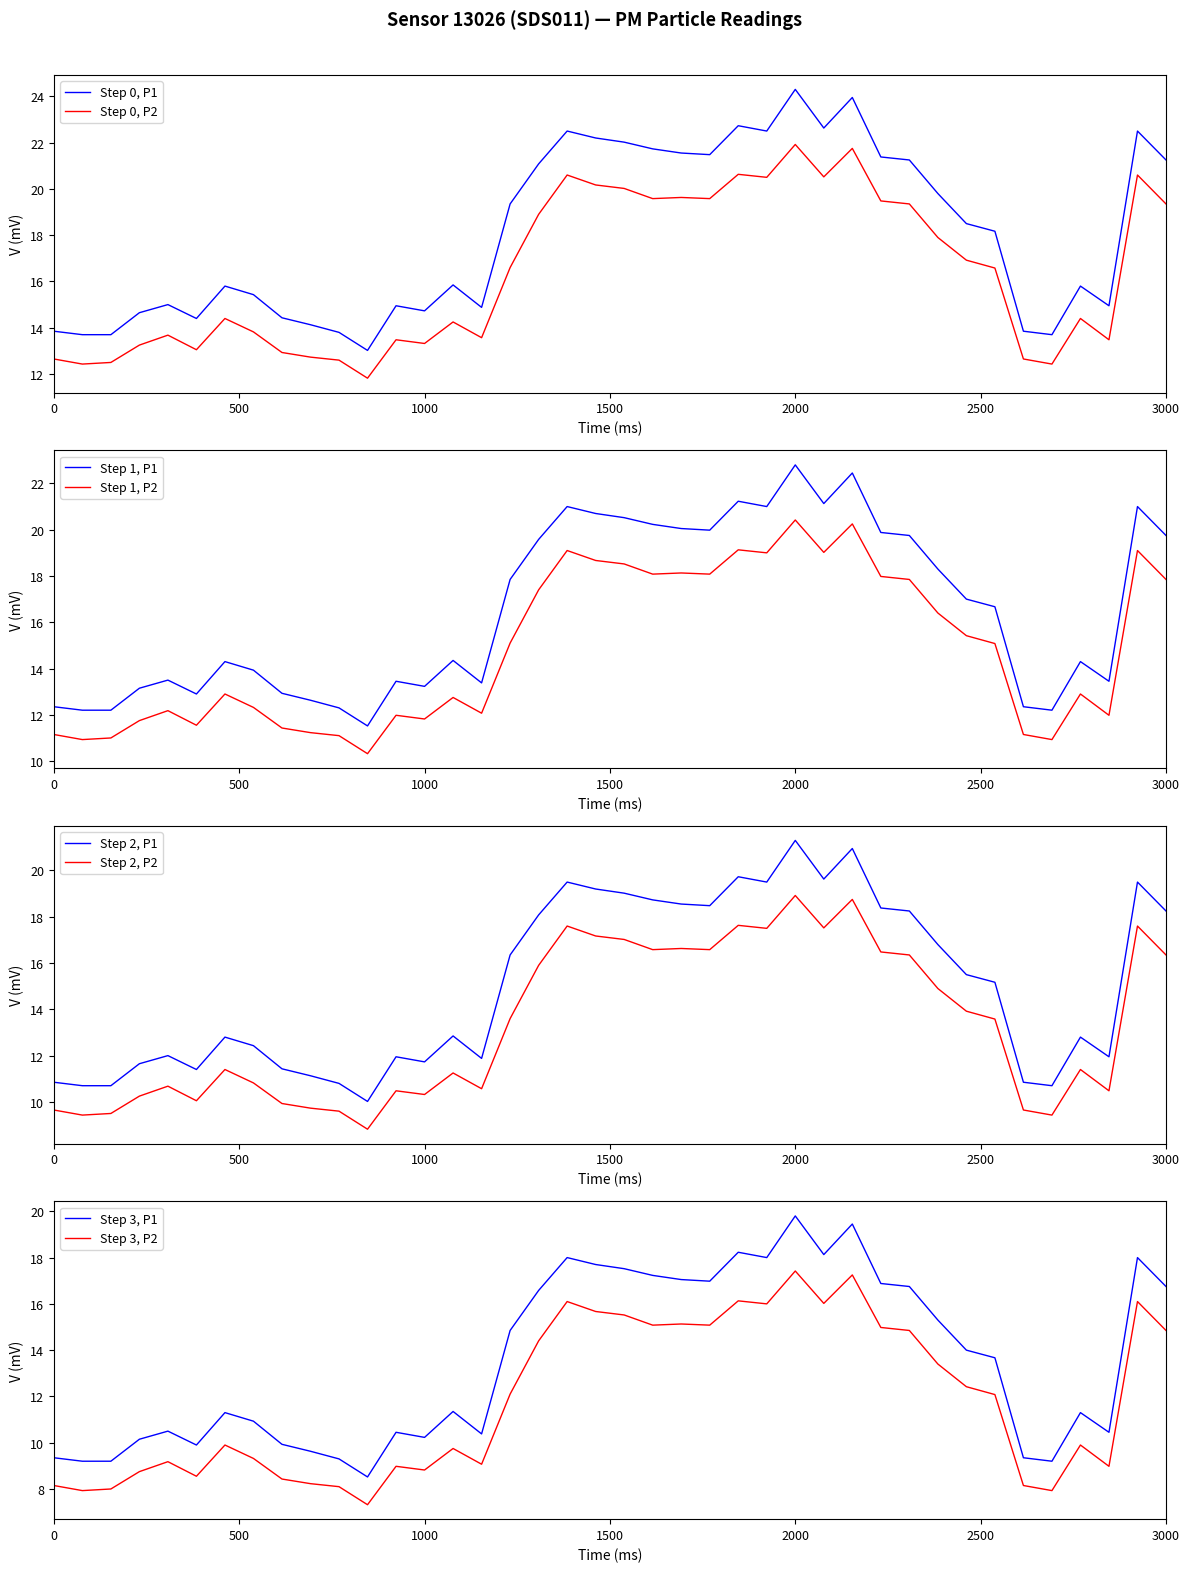

True or false: Step 0, P2 and Step 0, P1 cross at least once.

False